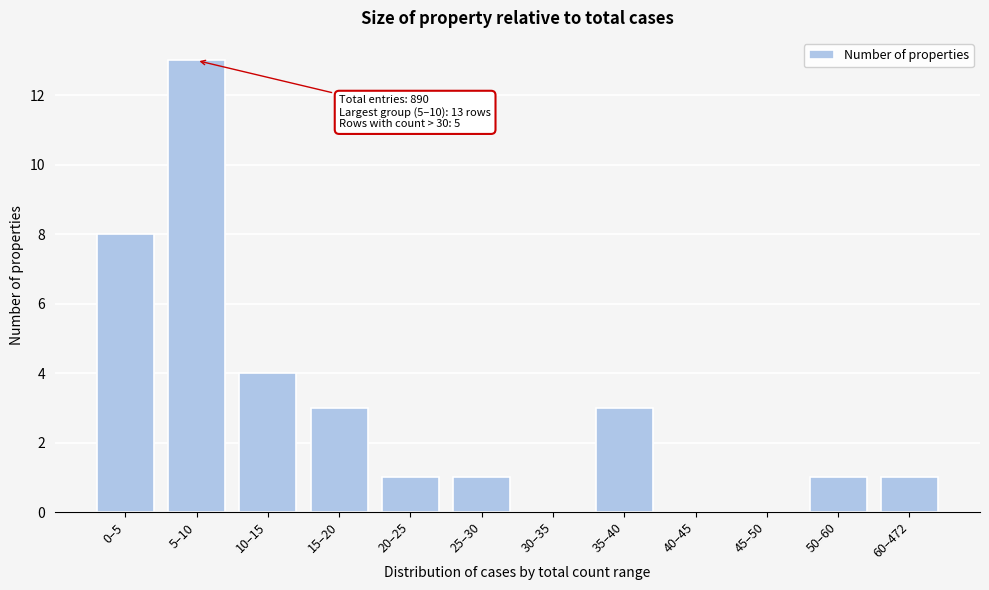

Reading right to left, extract all data points from this chart.

60–472=1	50–60=1	45–50=0	40–45=0	35–40=3	30–35=0	25–30=1	20–25=1	15–20=3	10–15=4	5–10=13	0–5=8